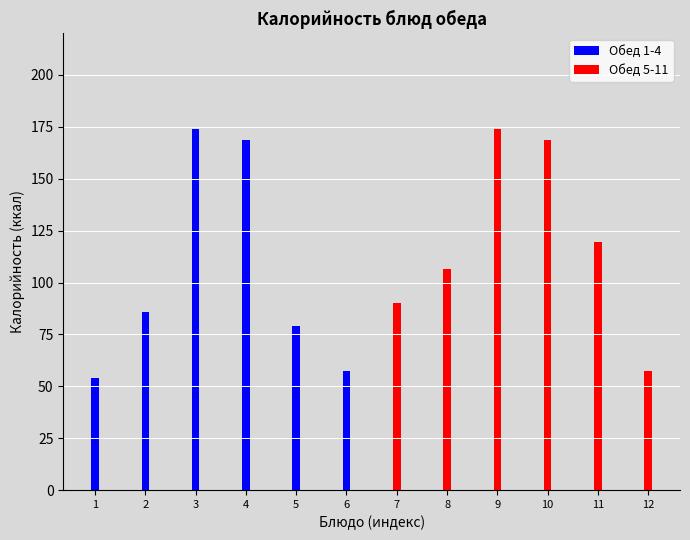

What are all the series names shown in the legend?

Обед 1-4, Обед 5-11